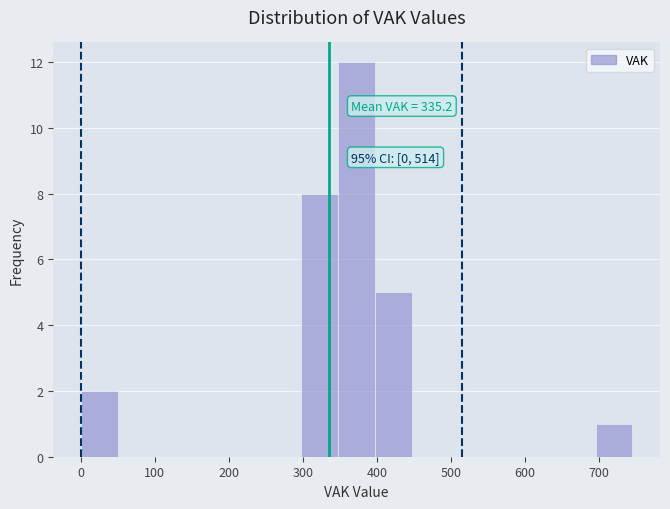

Over which range of the x-axis is the bar tallest?

350 to 400